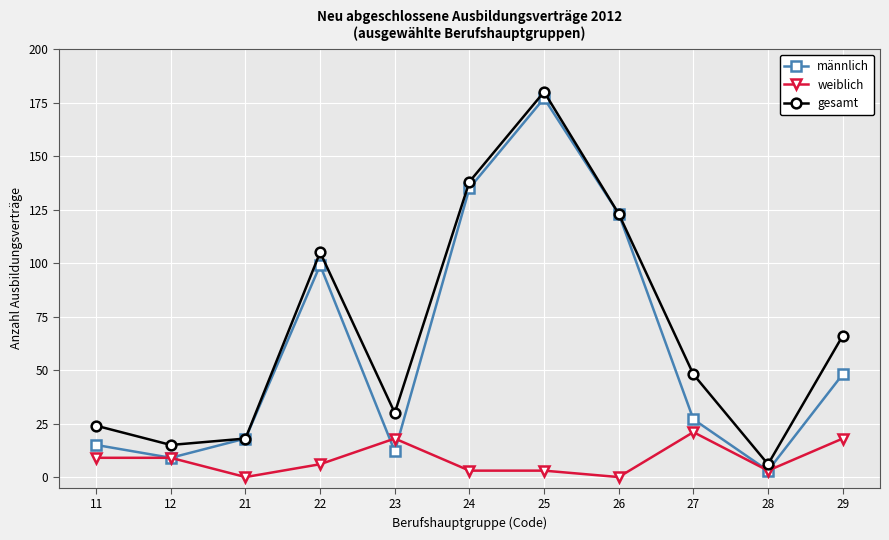

At which label does gesamt reach its minimum?

28